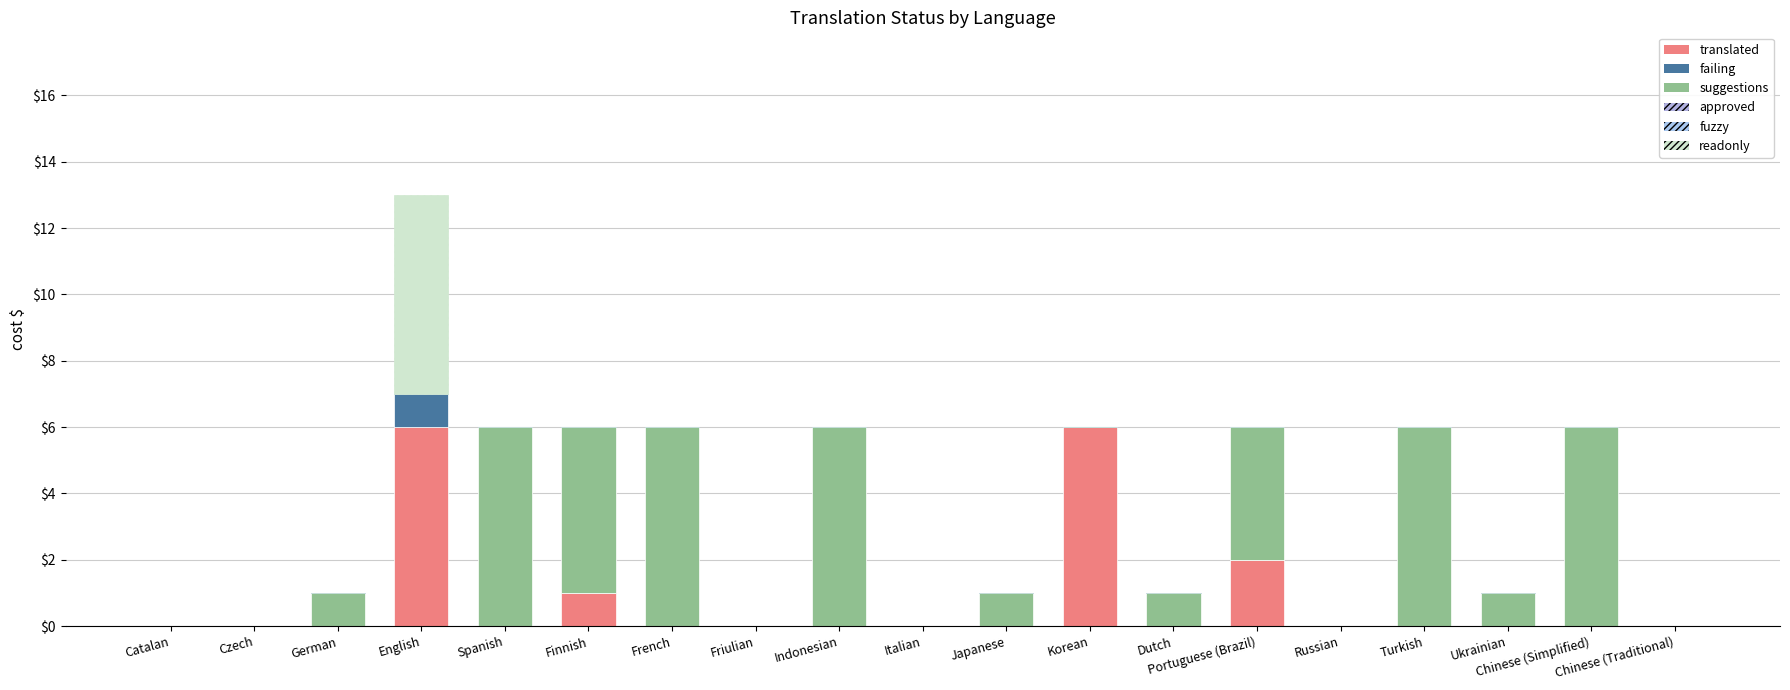

What position from the left is Korean?

12